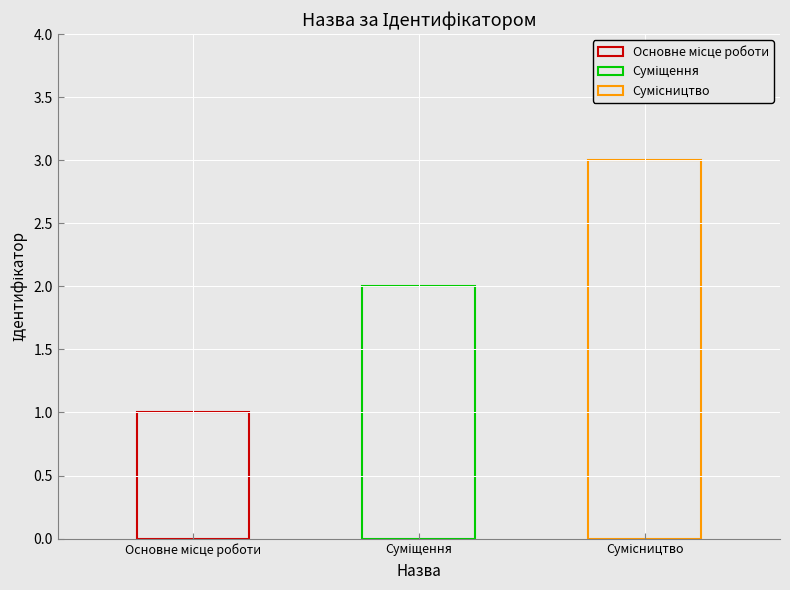

The value at Сумісництво is 3. True or false?

True